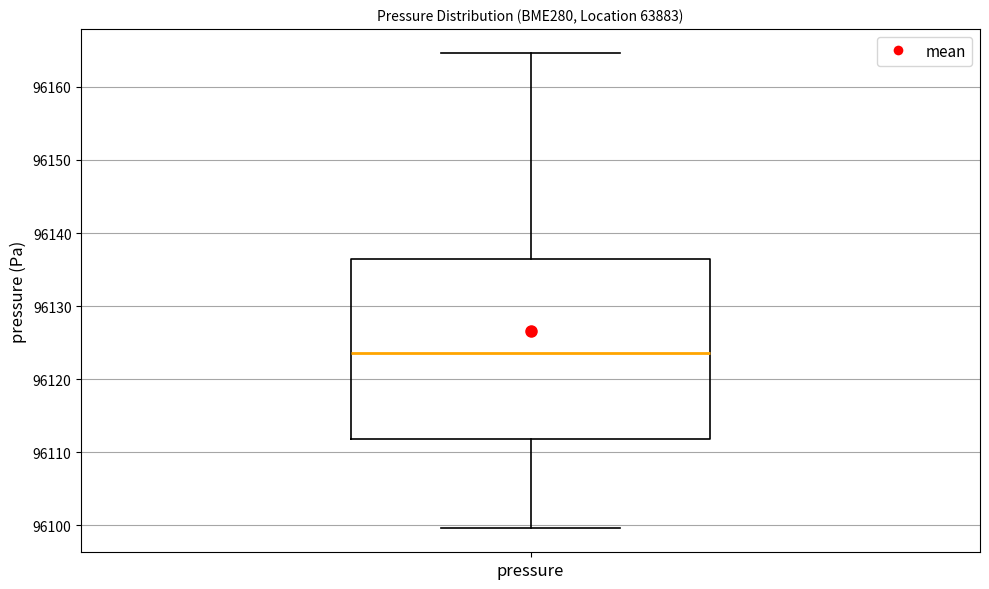

Read this box plot against the y-axis: the position of the median line, the range covered by the box, and the ends of both whiskers. The values are not printed on the chart, so give them approximately, as read against the axis.

median 96124, box 96112 to 96136, whiskers 96100 to 96165